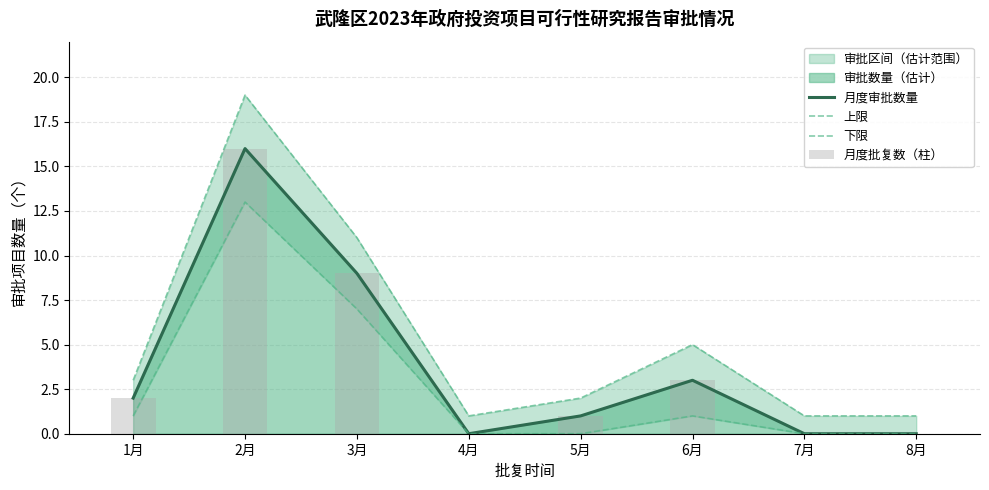

Which series has the widest spread of values?

上限